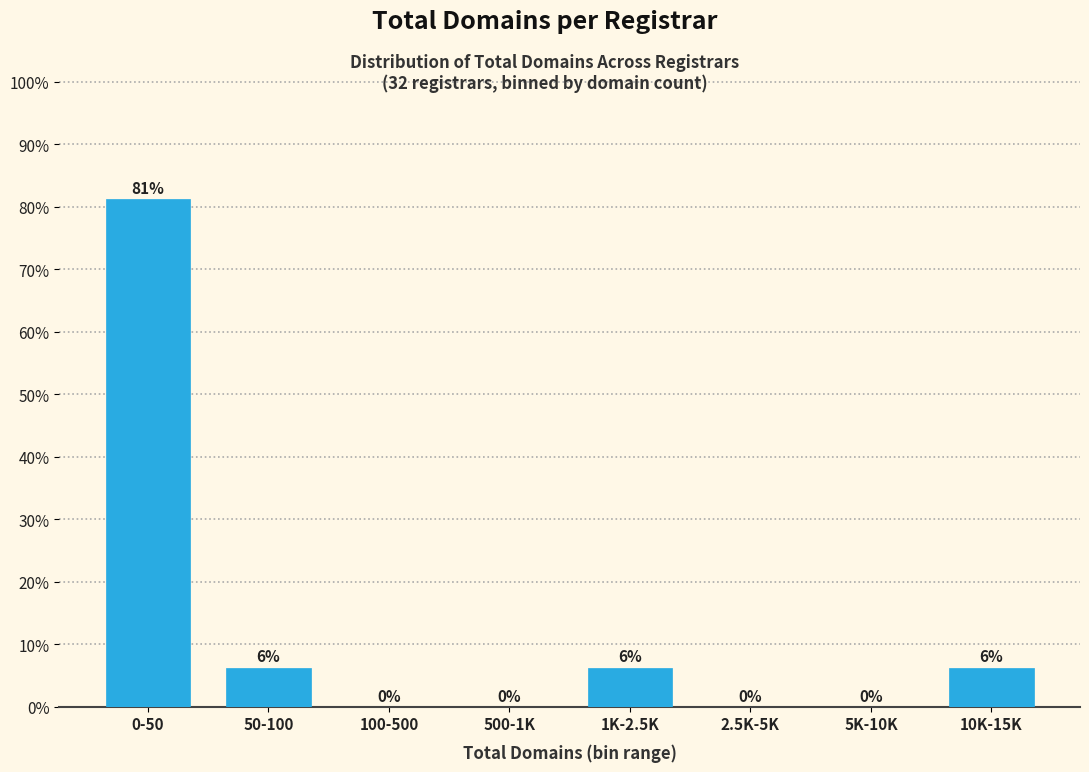

The chart shows a value of 0.0 at 5K-10K. True or false?

True